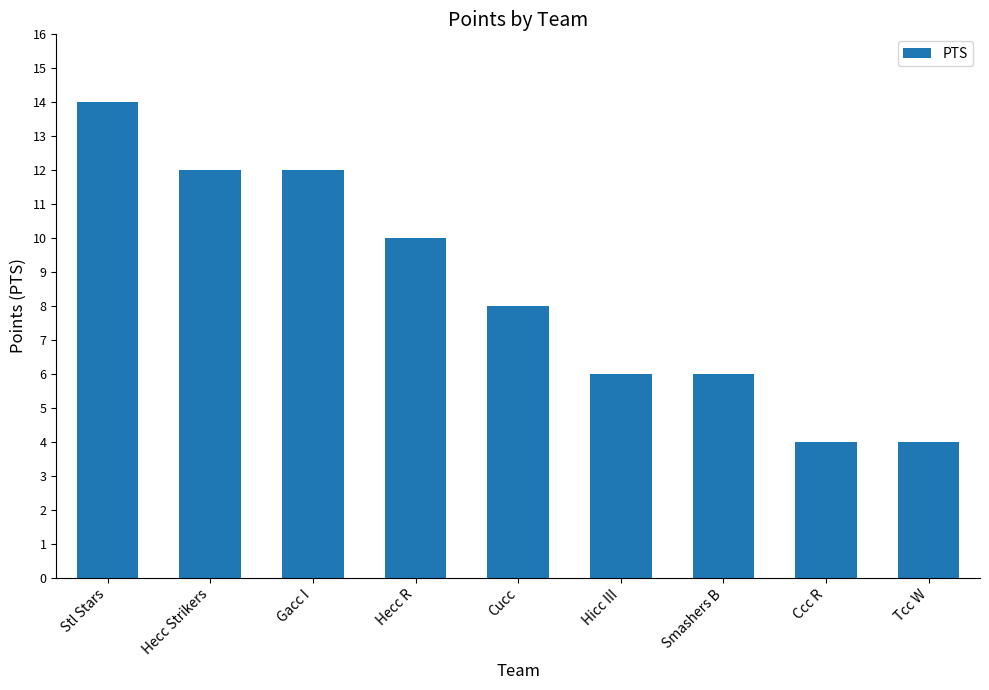

Are the bars horizontal?

No